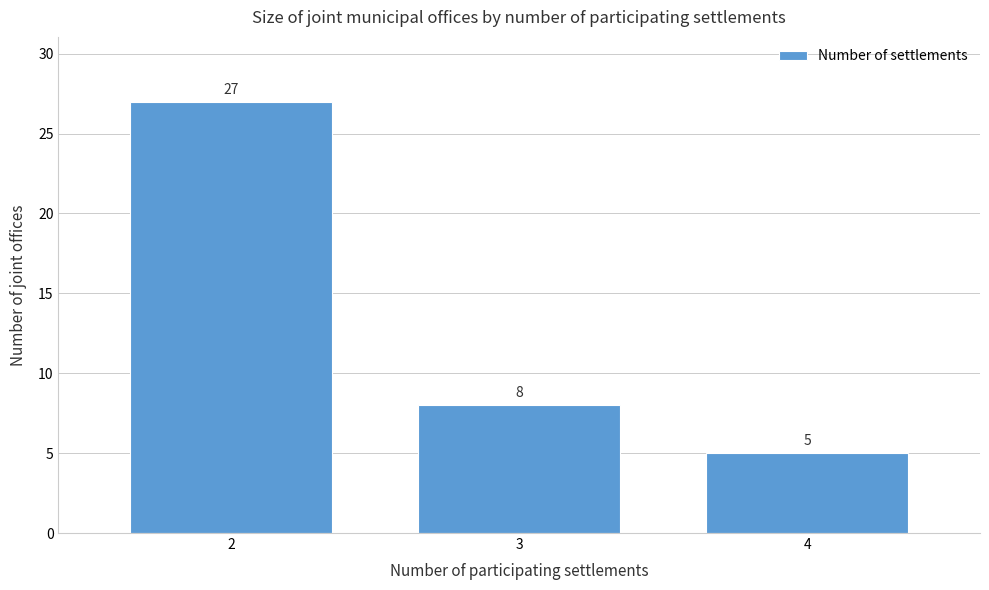

Reading left to right, list all the values displayed in this chart.

2=27	3=8	4=5